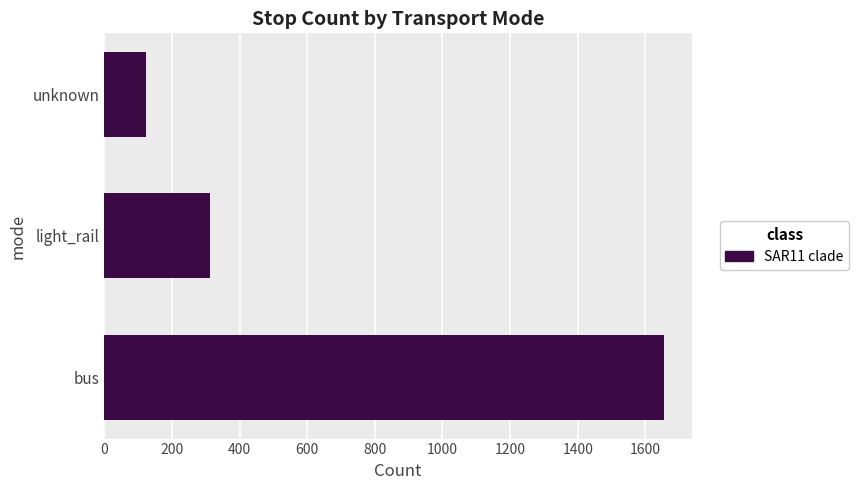

Reading top to bottom, what are all the values shown in this chart?

unknown=123	light_rail=312	bus=1654